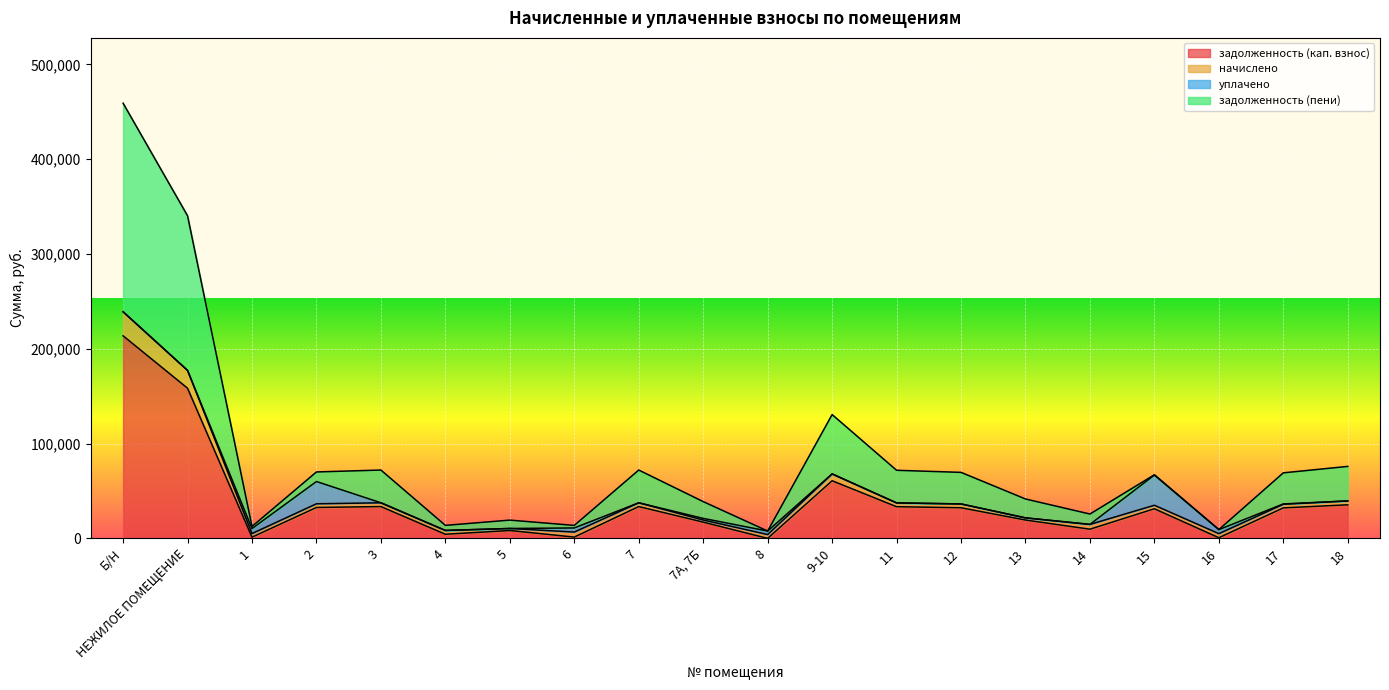

What is the label of the 18th point from the left?

16